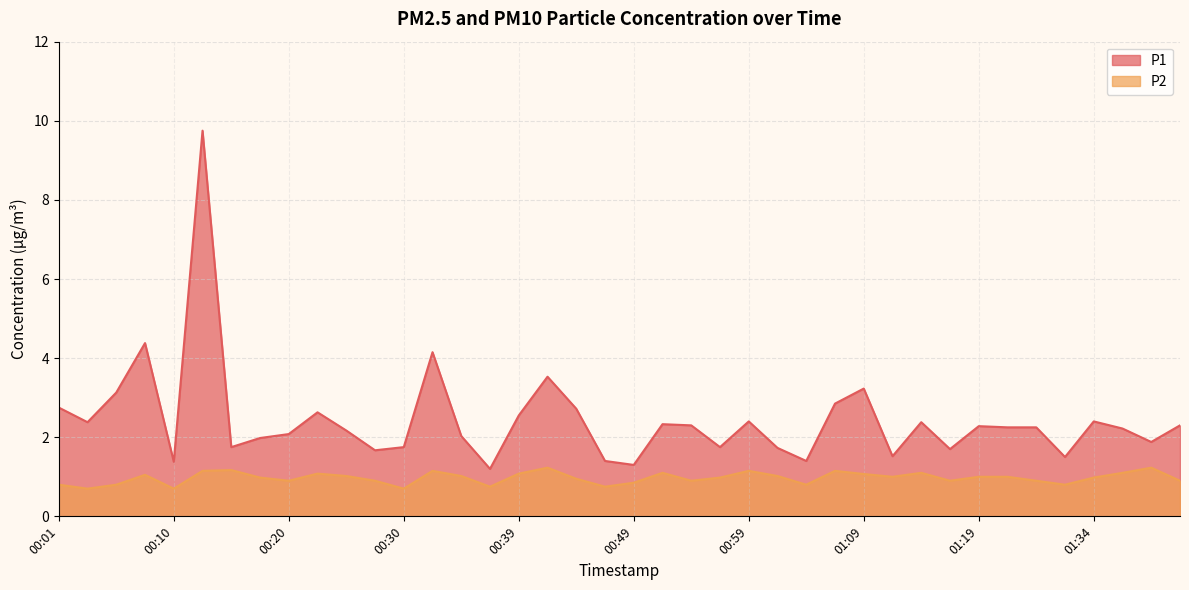

Which category has the highest value in the P2 series?

00:42